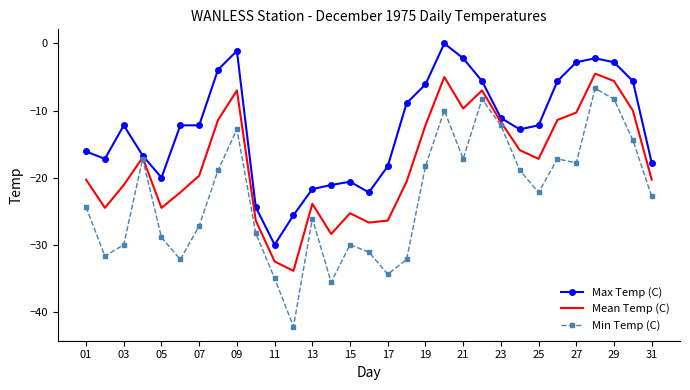

List the series in order of their peak value, highest first.

Max Temp (C), Mean Temp (C), Min Temp (C)